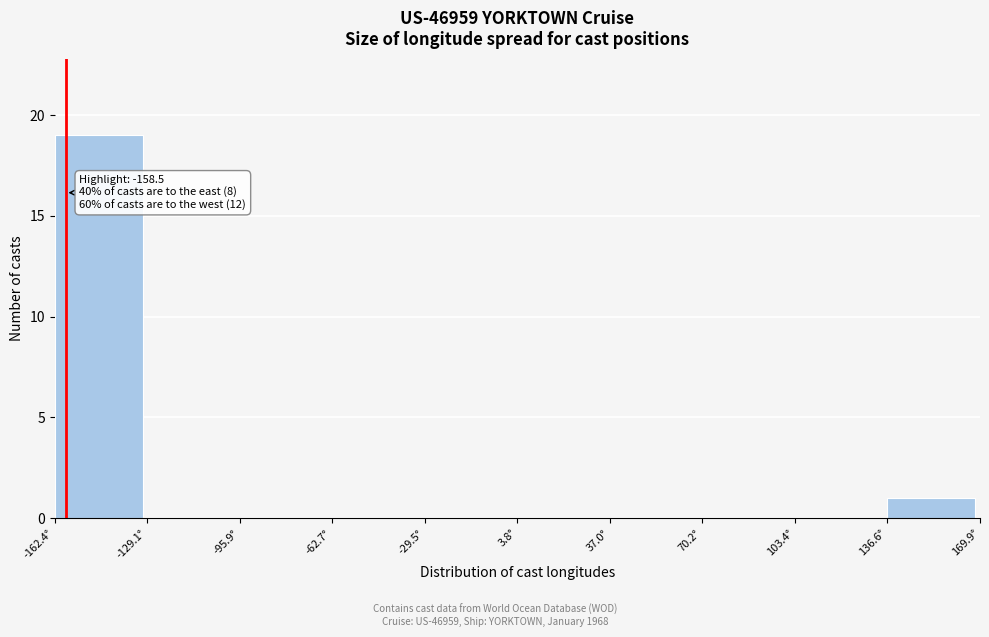

Which range on the x-axis has the tallest bar?

-160 to -130